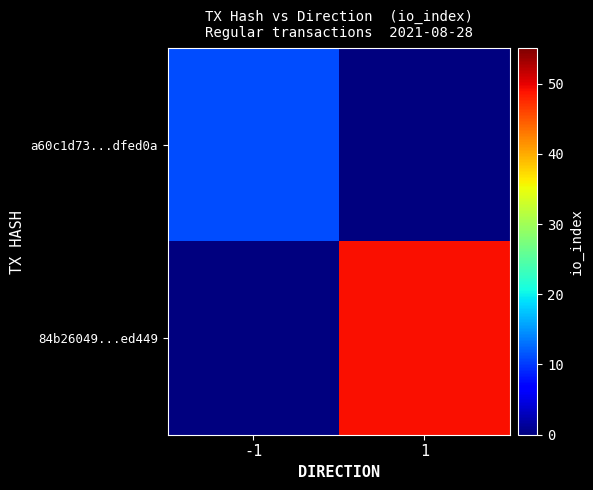

How many data points does each series have?

2